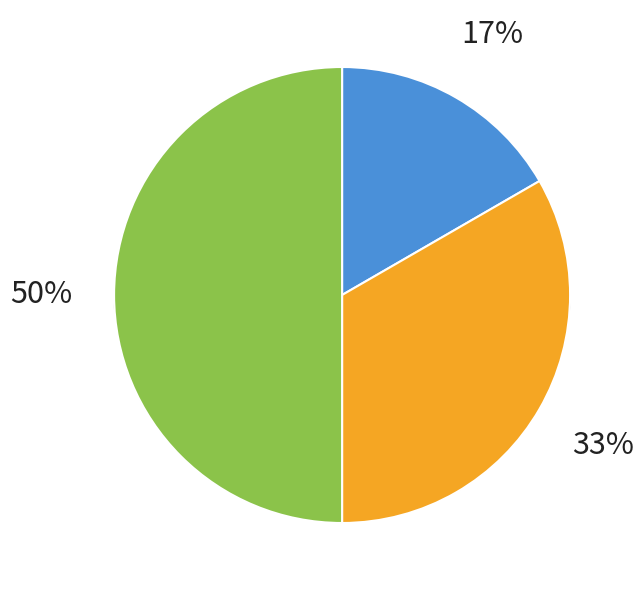

To the nearest percent, what portion does Magelang represent?

33%